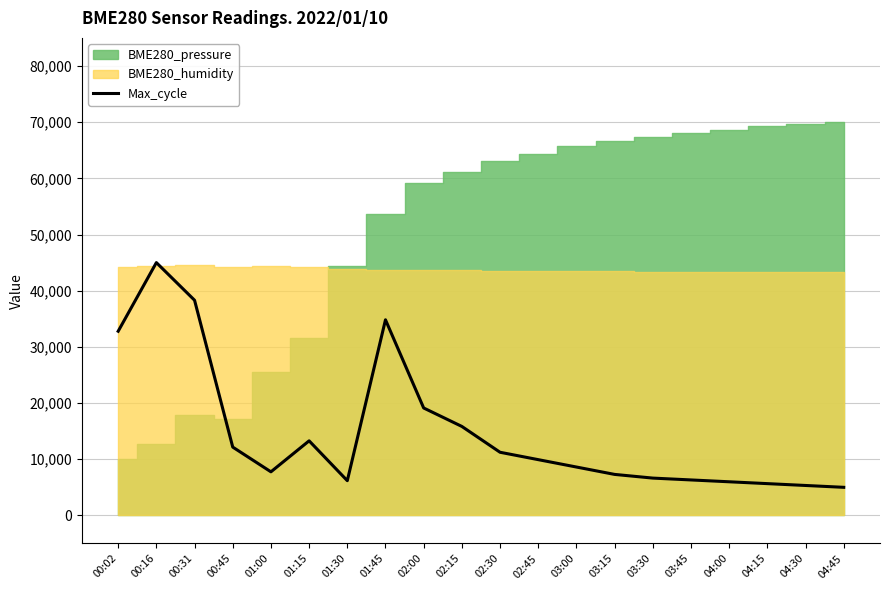

How many lines are shown in the chart?

1